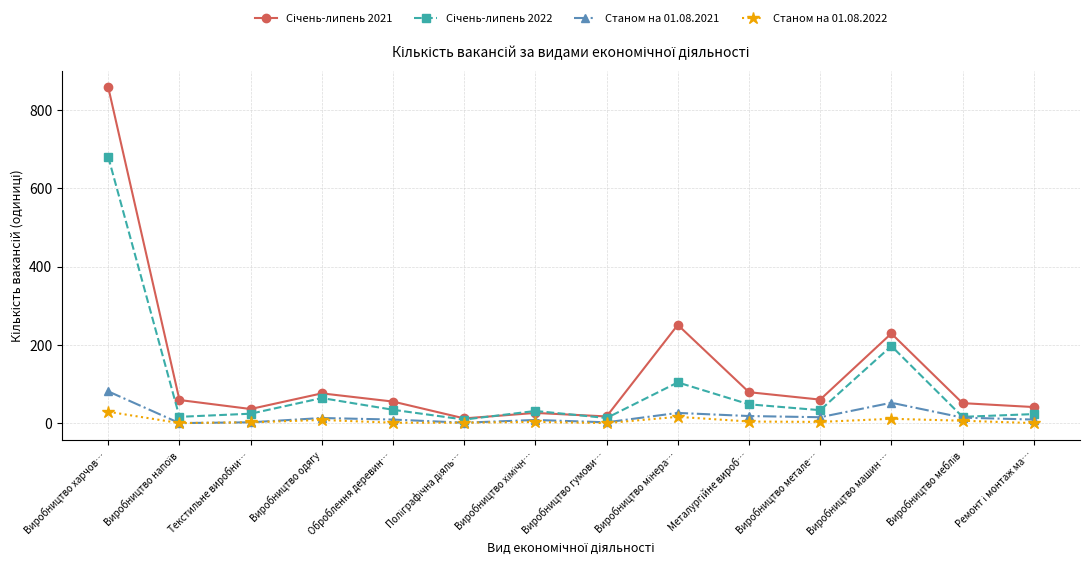

What is the difference between the highest and lowest values at Виробництво харчов…?

829